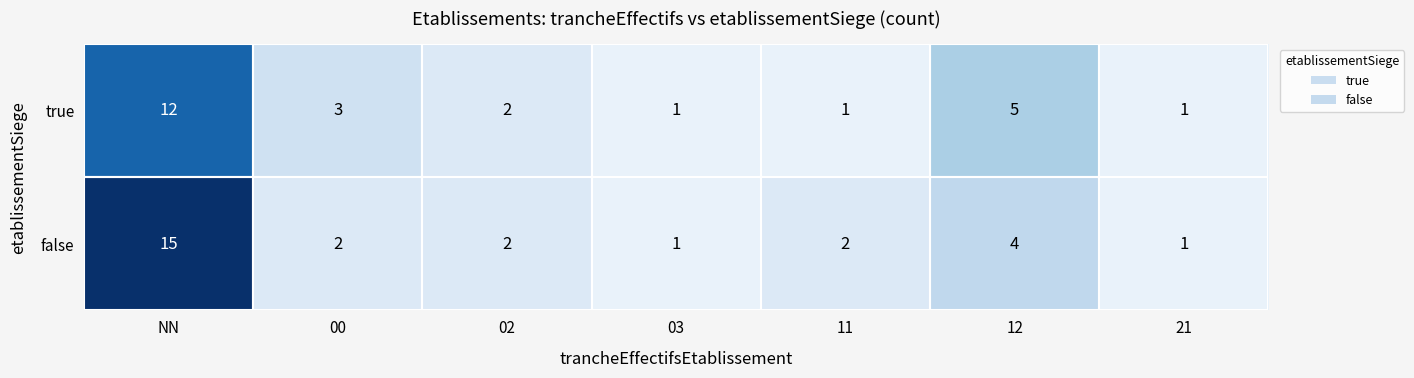

At which category is the sum across all series the highest?

NN